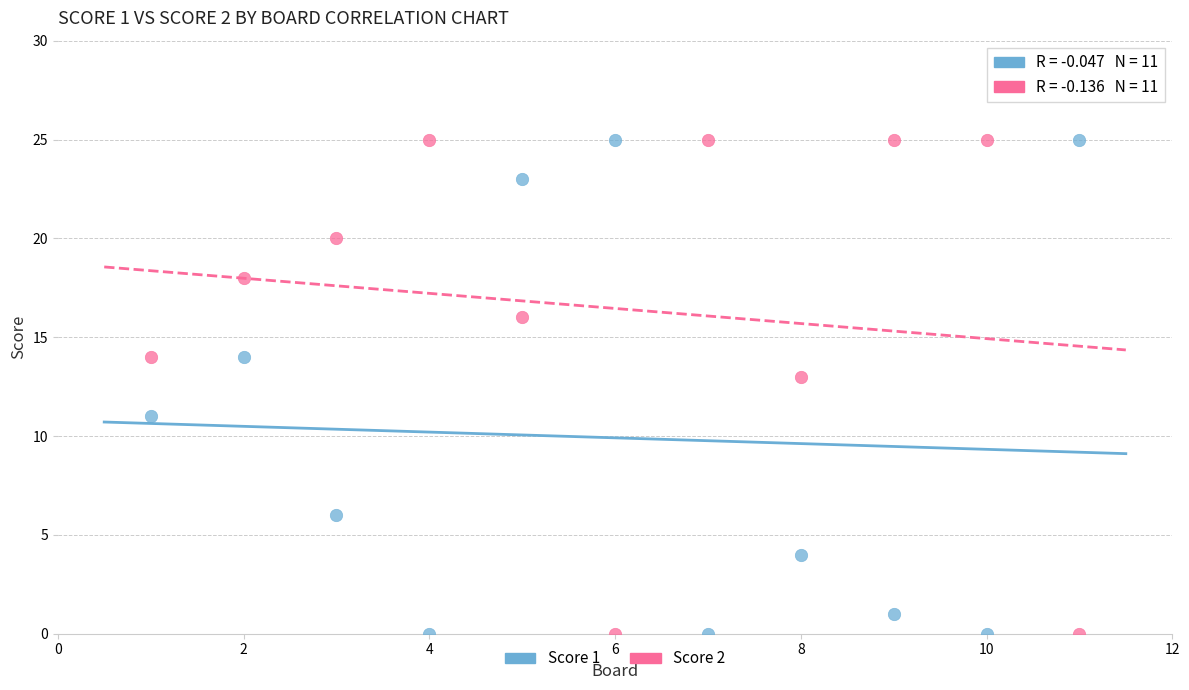

What is the X range (max minus min) for the scatter plot?

10